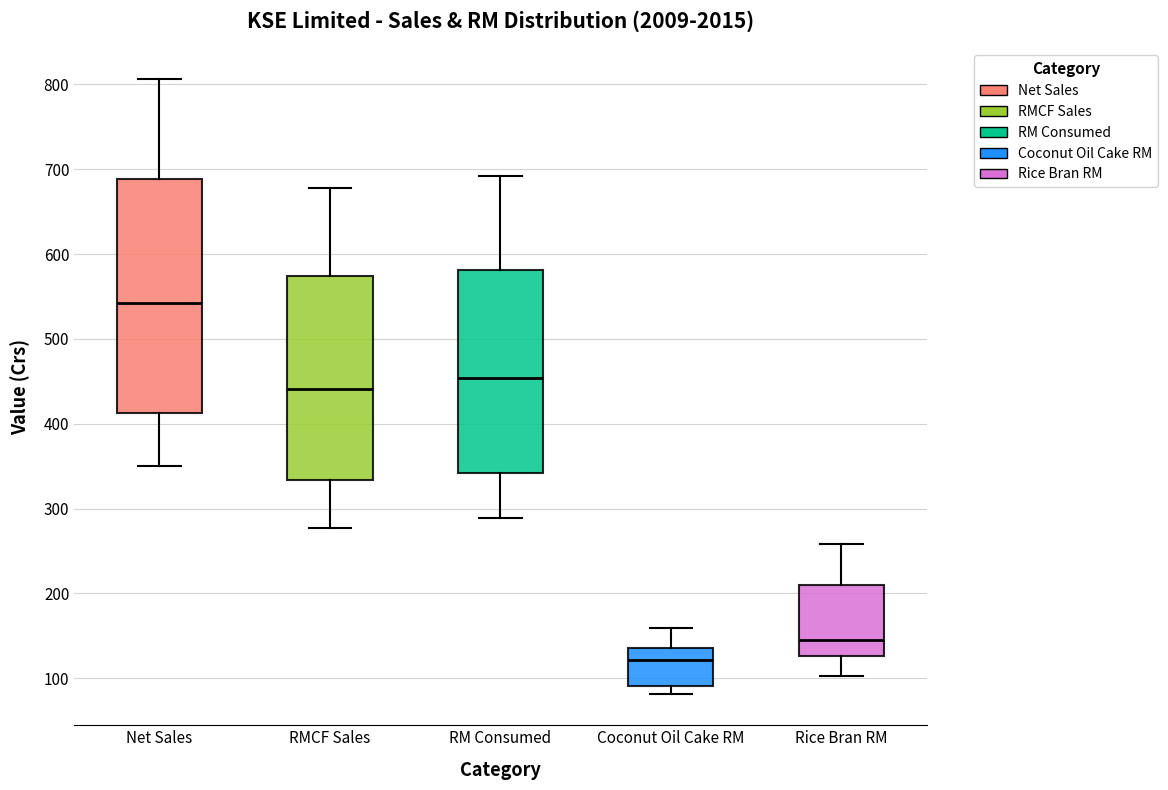

Reading left to right, transcribe this box plot: for each box, give where its median line is, the range the box spans, and where its two whiskers end, as read against the y-axis. The values are not printed on the chart, so give them approximately, as read against the axis.

Net Sales: median 540, box 410 to 690, whiskers 350 to 810
RMCF Sales: median 440, box 330 to 570, whiskers 280 to 680
RM Consumed: median 450, box 340 to 580, whiskers 290 to 690
Coconut Oil Cake RM: median 120, box 90 to 140, whiskers 80 to 160
Rice Bran RM: median 140, box 130 to 210, whiskers 100 to 260